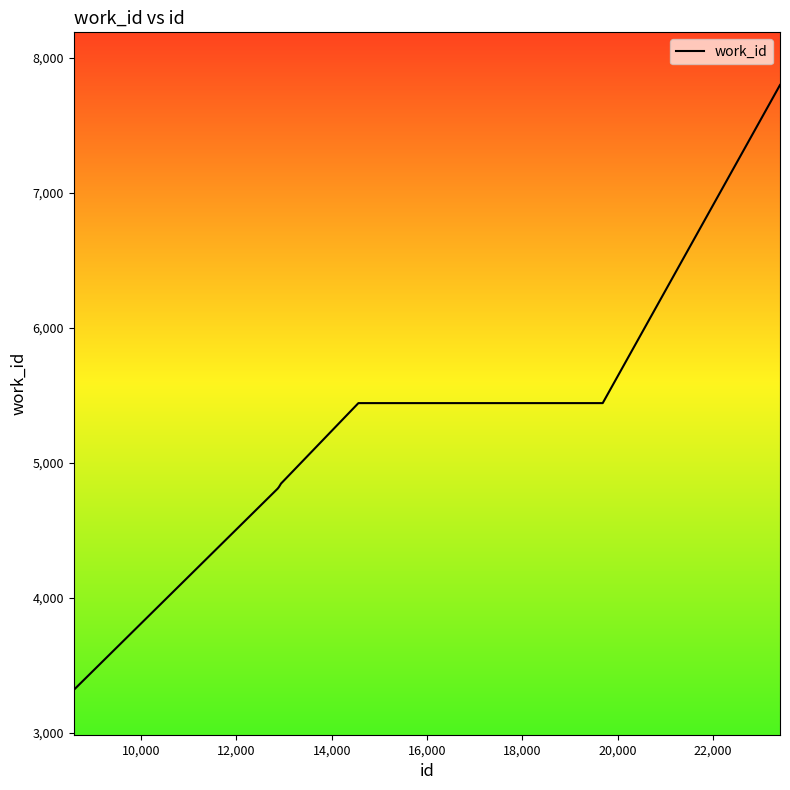

What is the difference between the maximum and minimum values?

4480